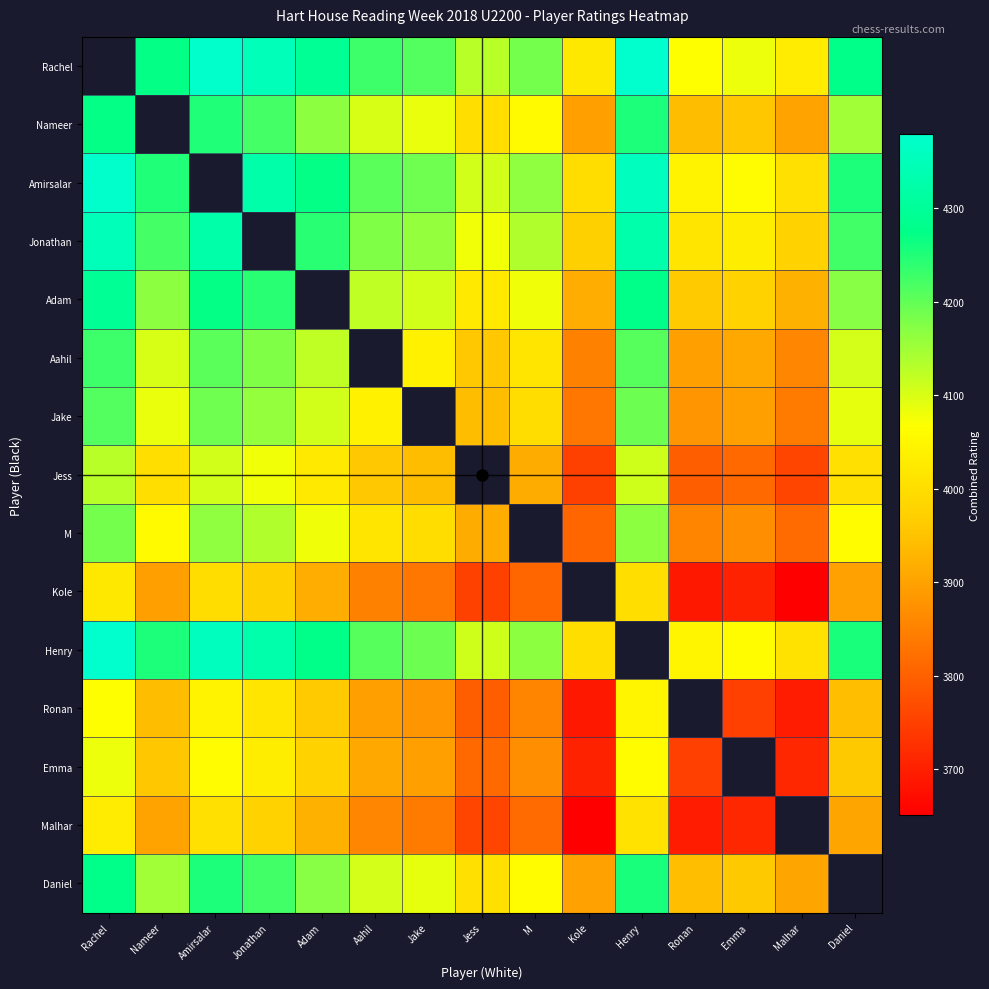

How many distinct data groups are displayed?

15